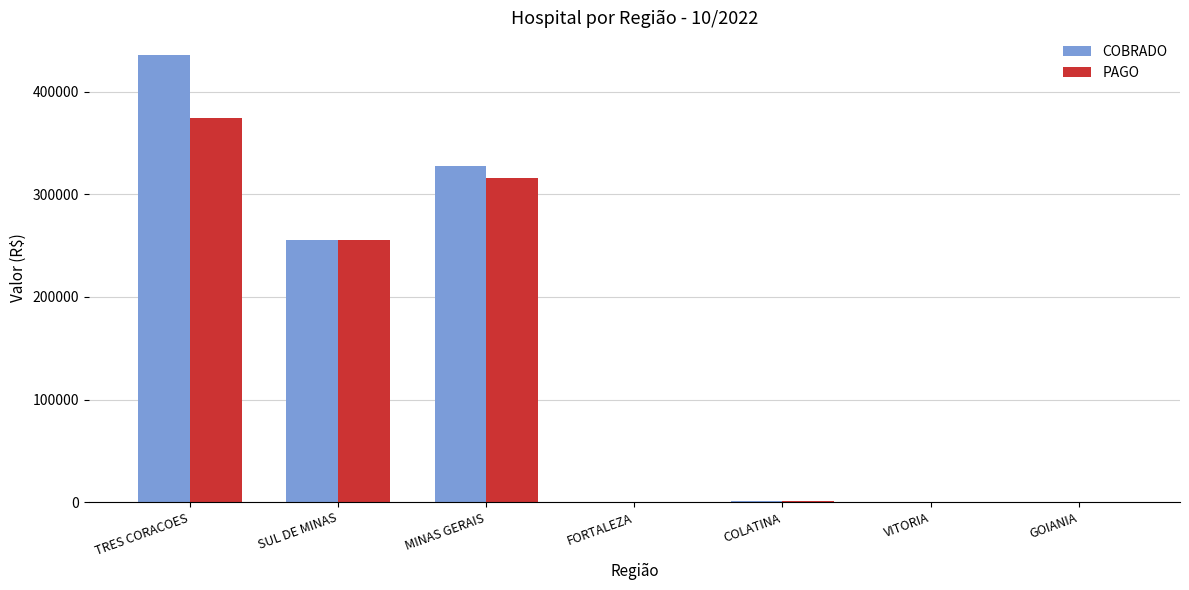

True or false: COBRADO has a value of 91.9 at VITORIA.

True